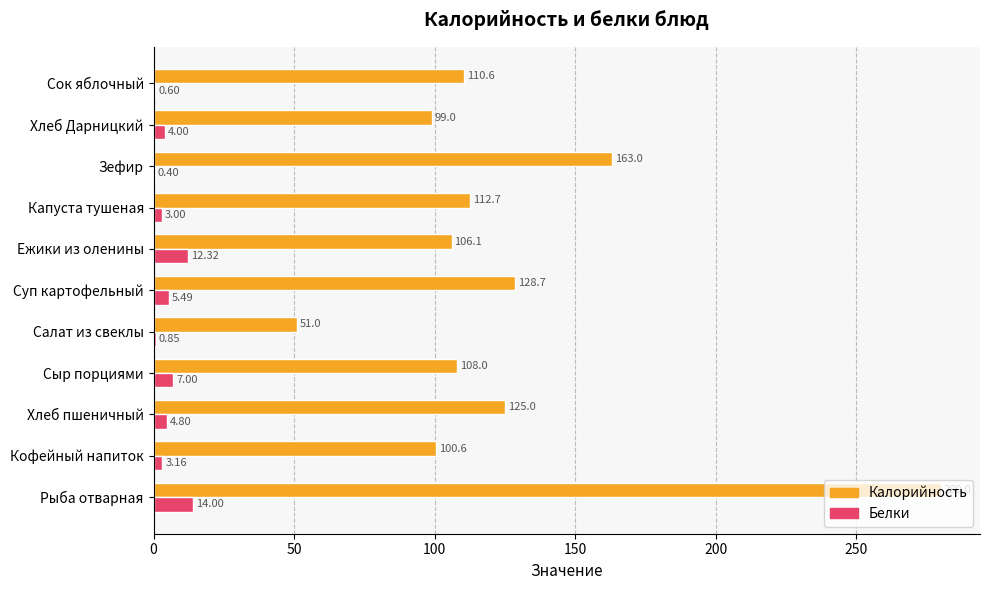

What are all the series names shown in the legend?

Калорийность, Белки